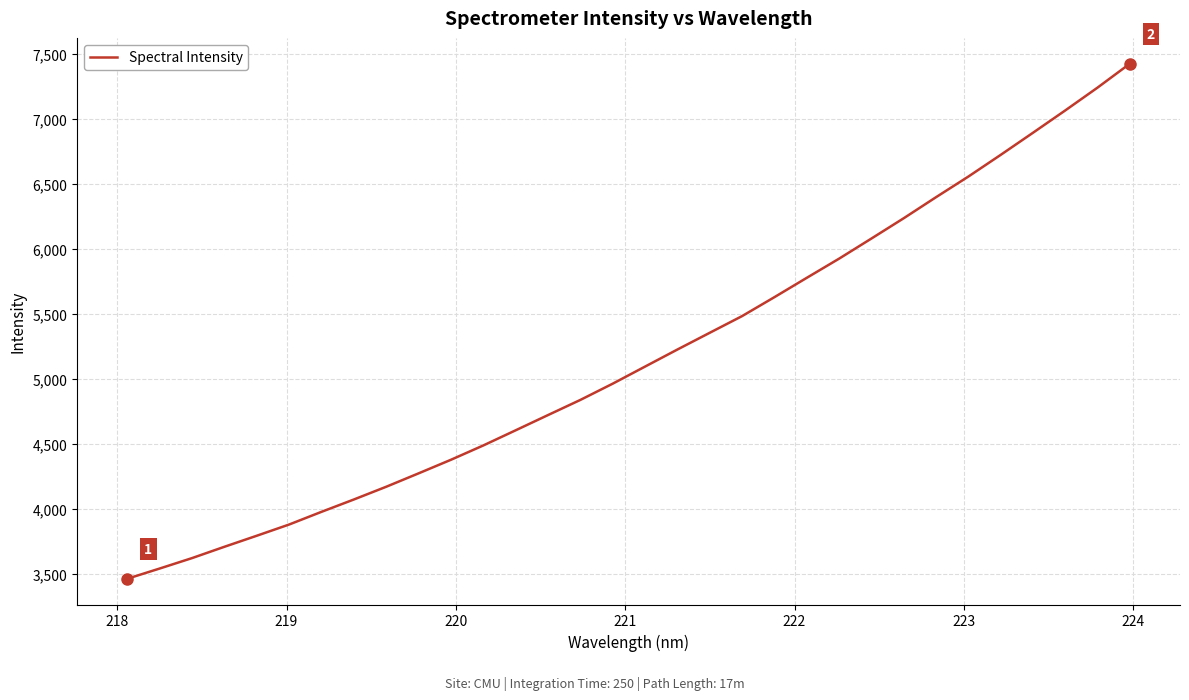

How many series are shown in this chart?

1